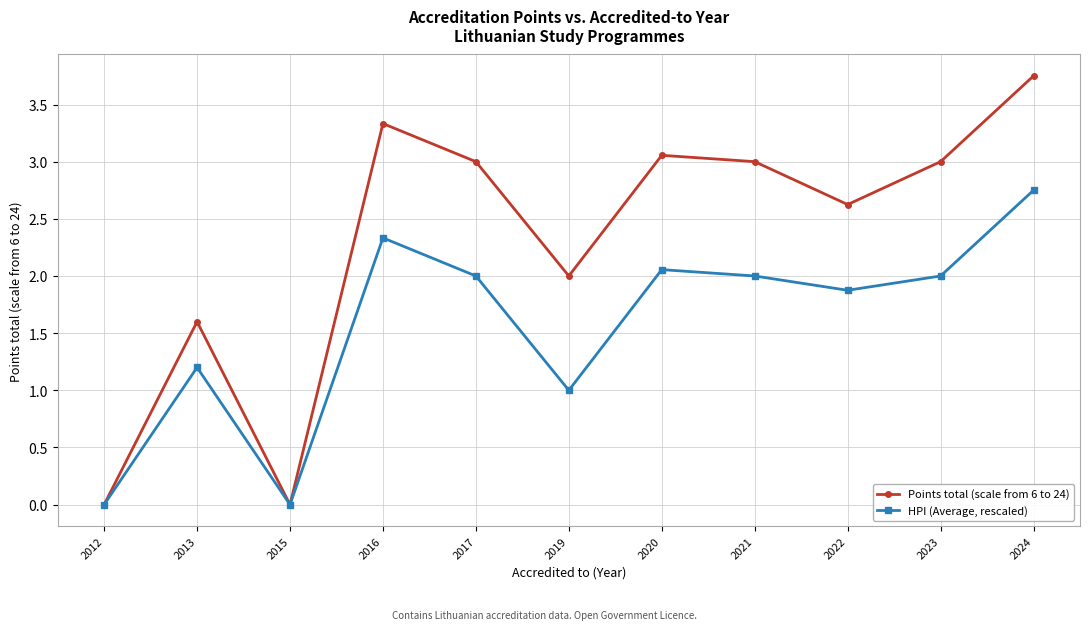

Which category has the highest value in the Points total (scale from 6 to 24) series?

2024